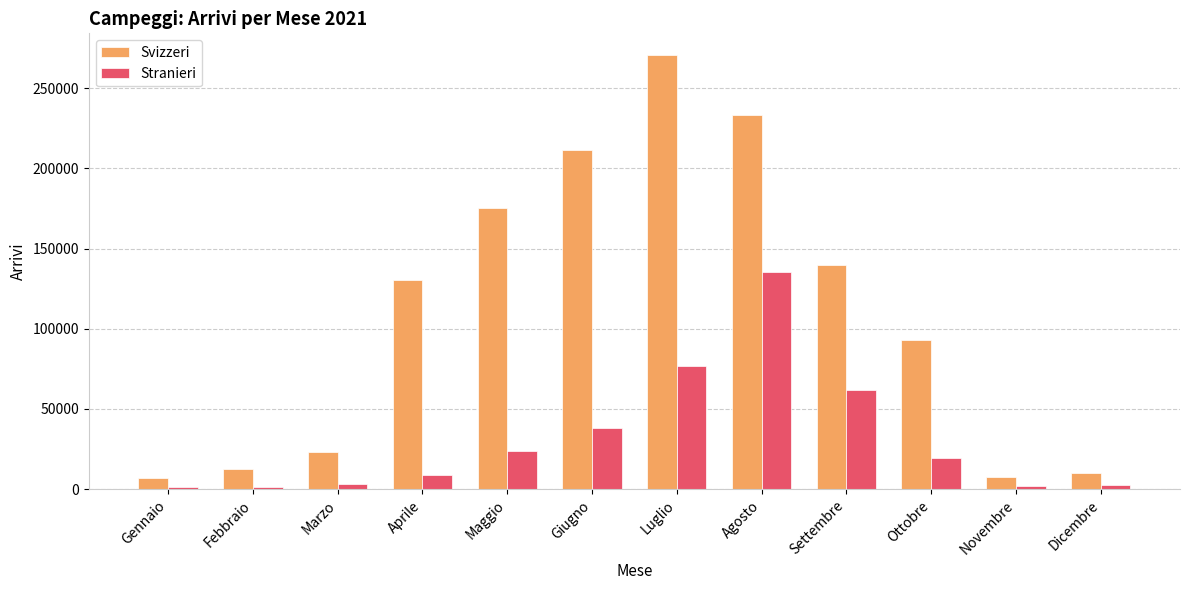

How many data points in Stranieri are less than 19260?

6